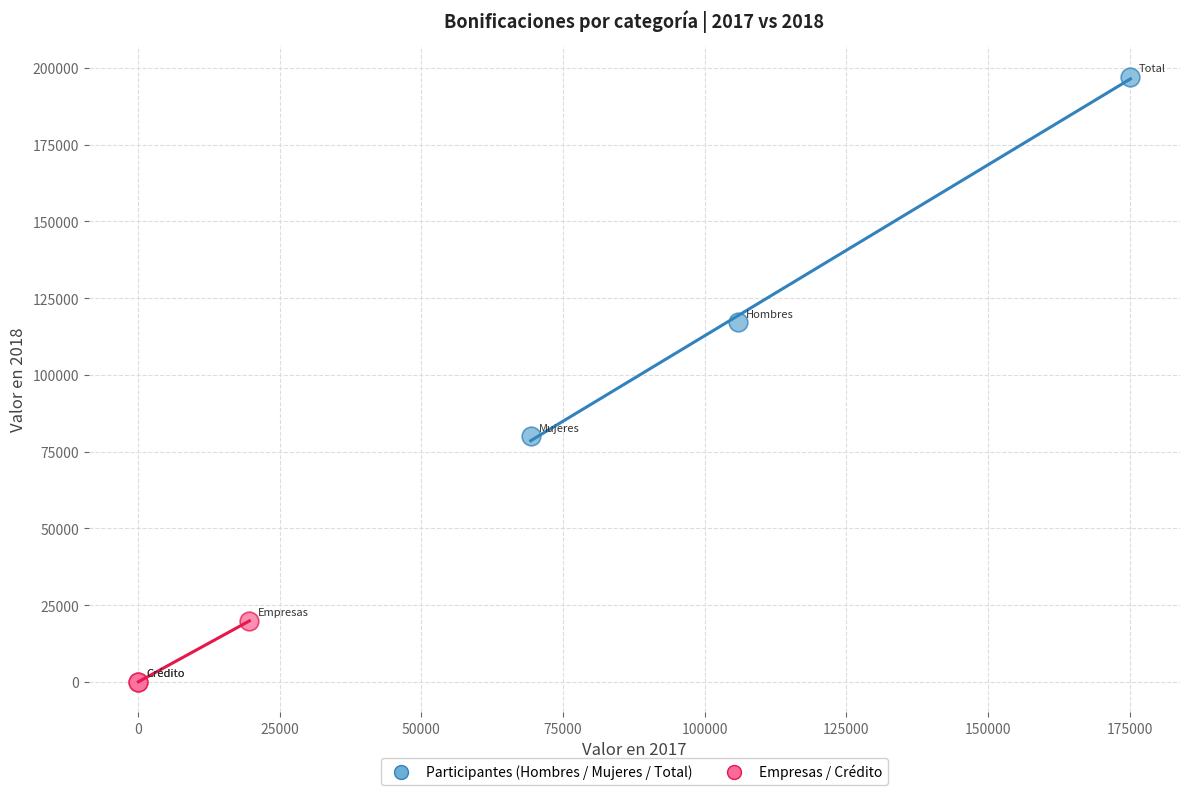

Which series reaches the maximum Y coordinate?

Participantes (Hombres / Mujeres / Total)